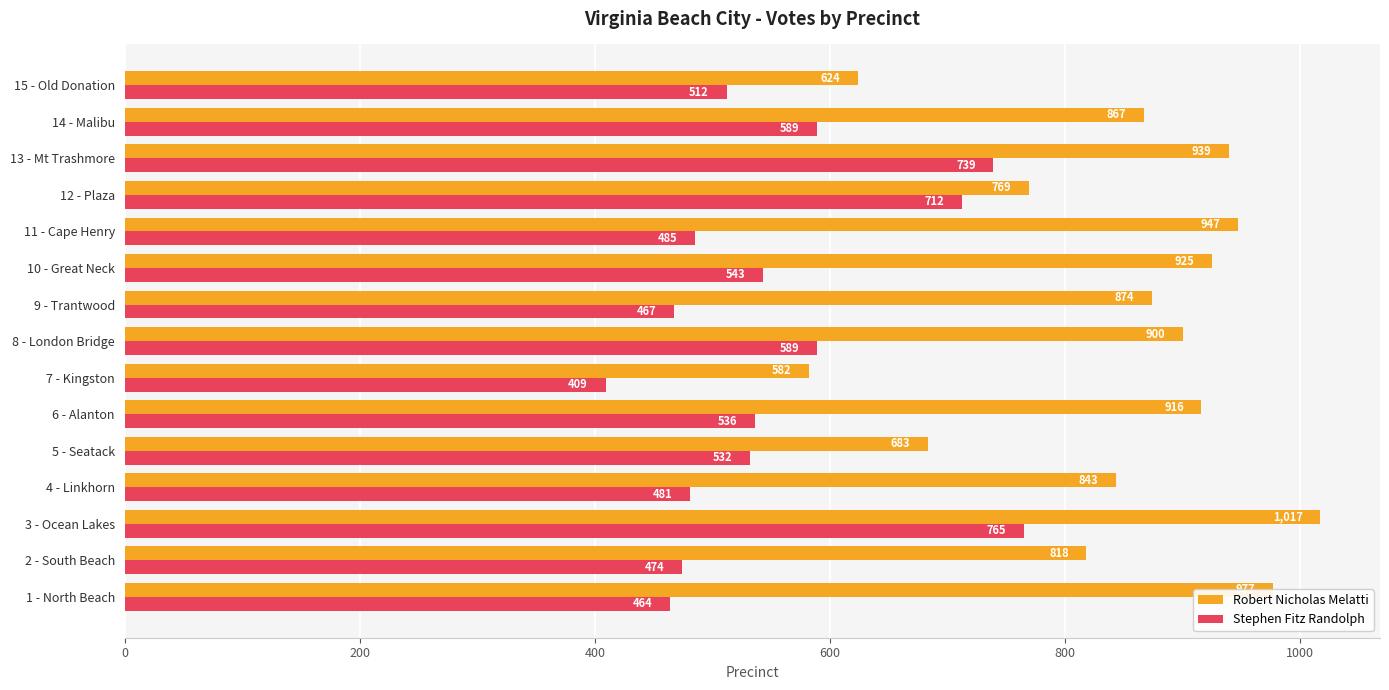

Is the value of Robert Nicholas Melatti at 1 - North Beach greater than the value of Stephen Fitz Randolph at 8 - London Bridge?

Yes